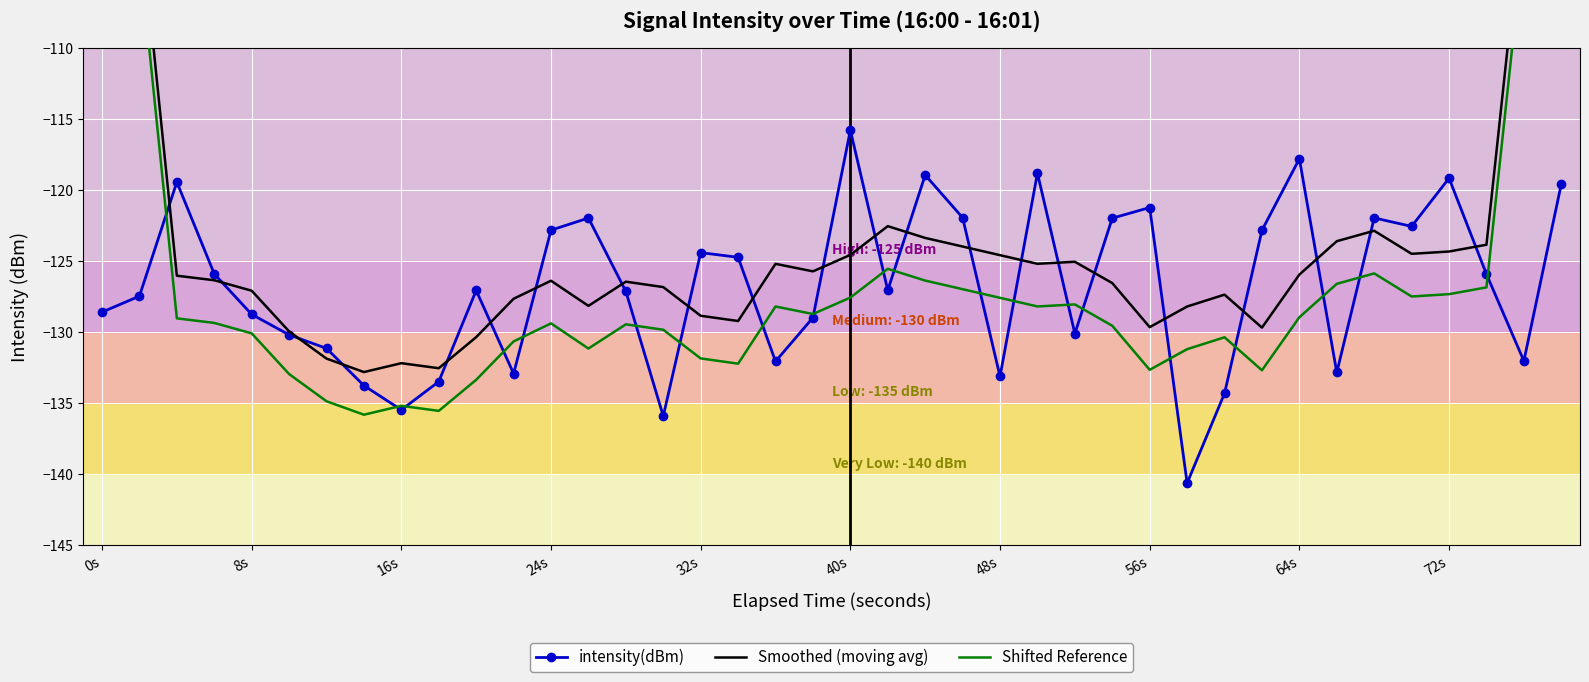

How many data points in Shifted Reference are less than -129?

21